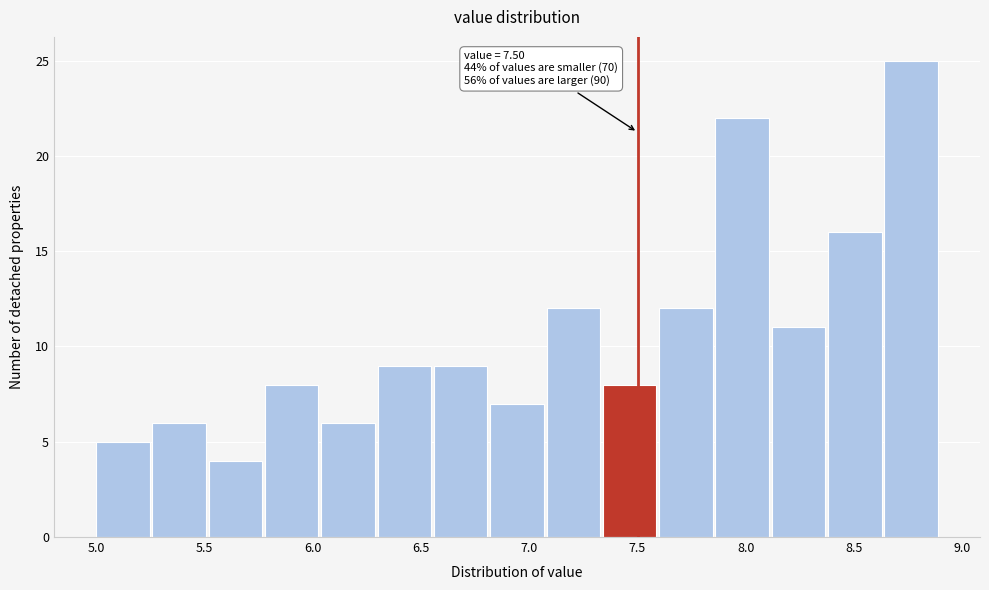

Which range on the x-axis has the tallest bar?

8.64 to 8.90